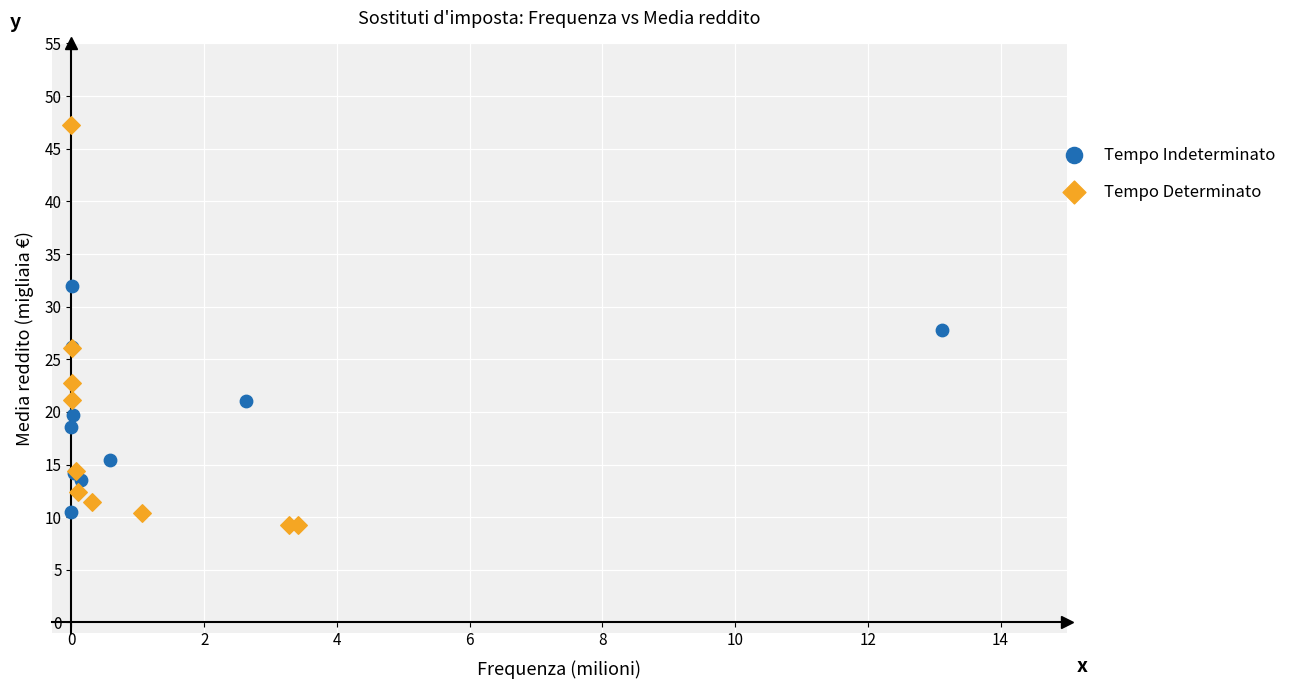

Which series contains the highest Y value?

Tempo Determinato